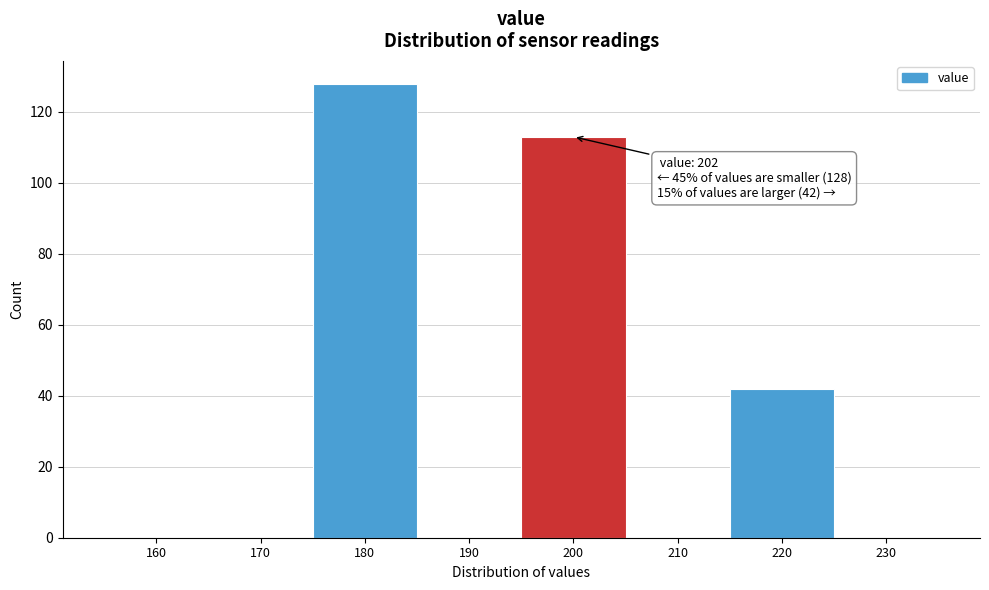

Reading left to right, list all the values displayed in this chart.

160=0	170=0	180=128	190=0	200=113	210=0	220=42	230=0